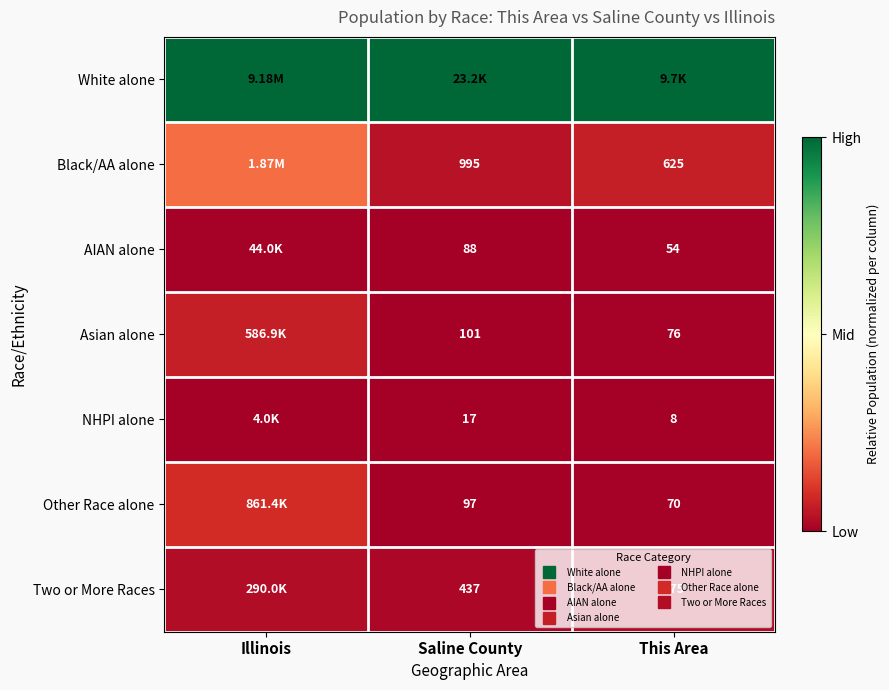

Where is White alone nearest to the value 1?

Illinois